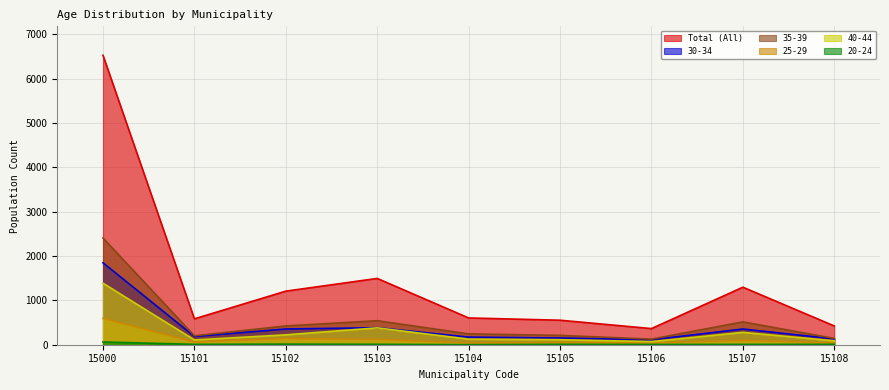

At which category is the sum across all series the highest?

15000